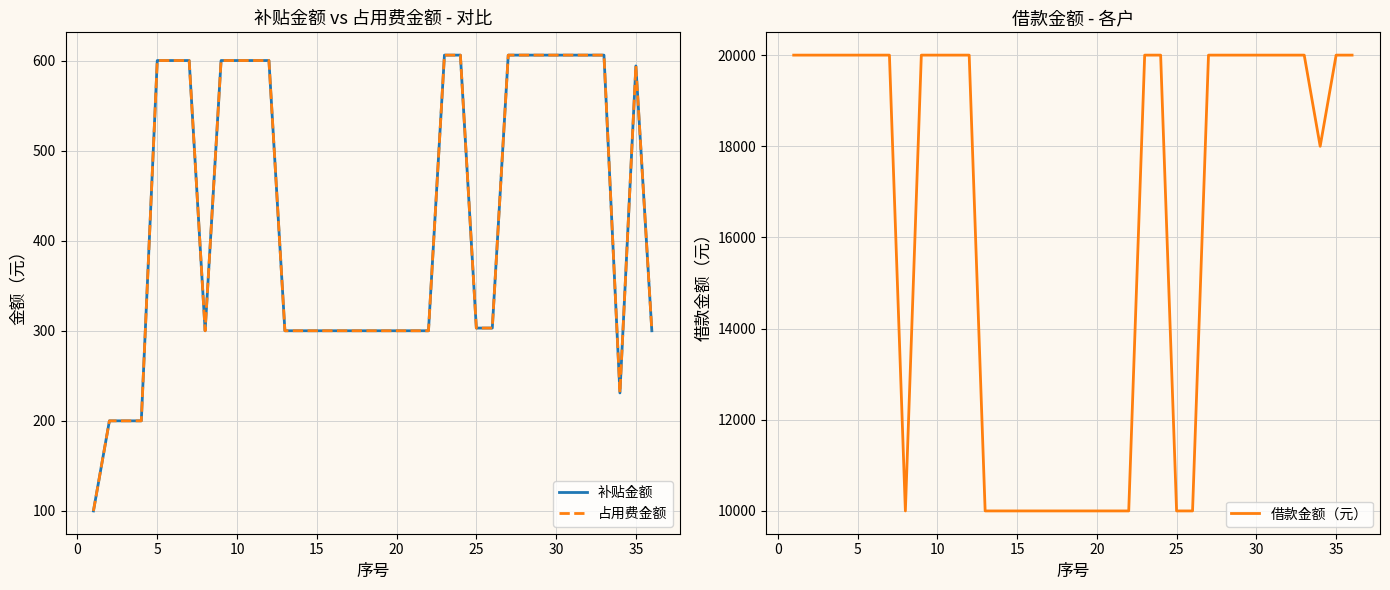

True or false: 占用费金额 and 借款金额（元） intersect in this chart.

False